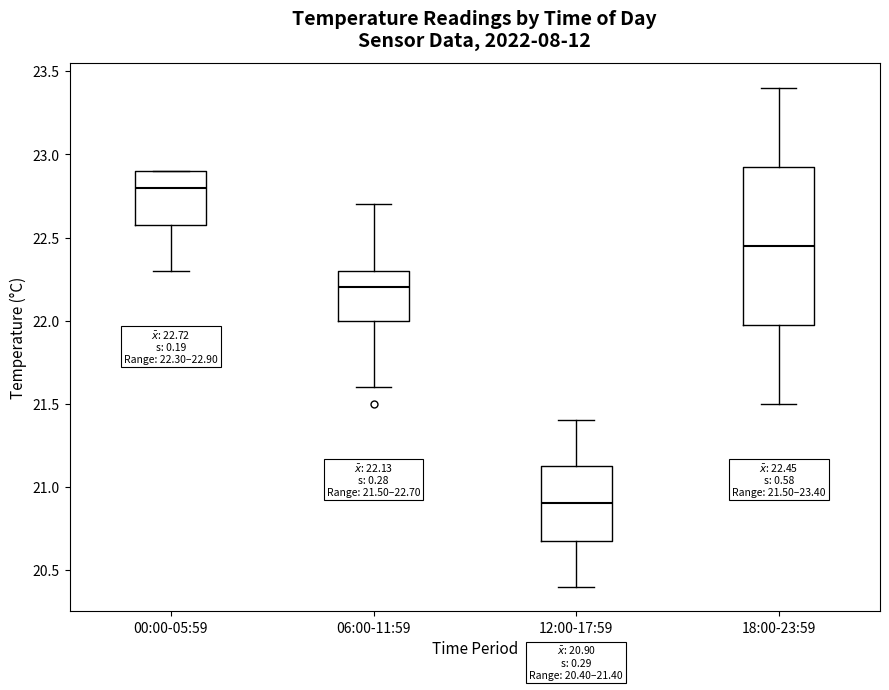

Which box's median line is the lowest?

12:00-17:59